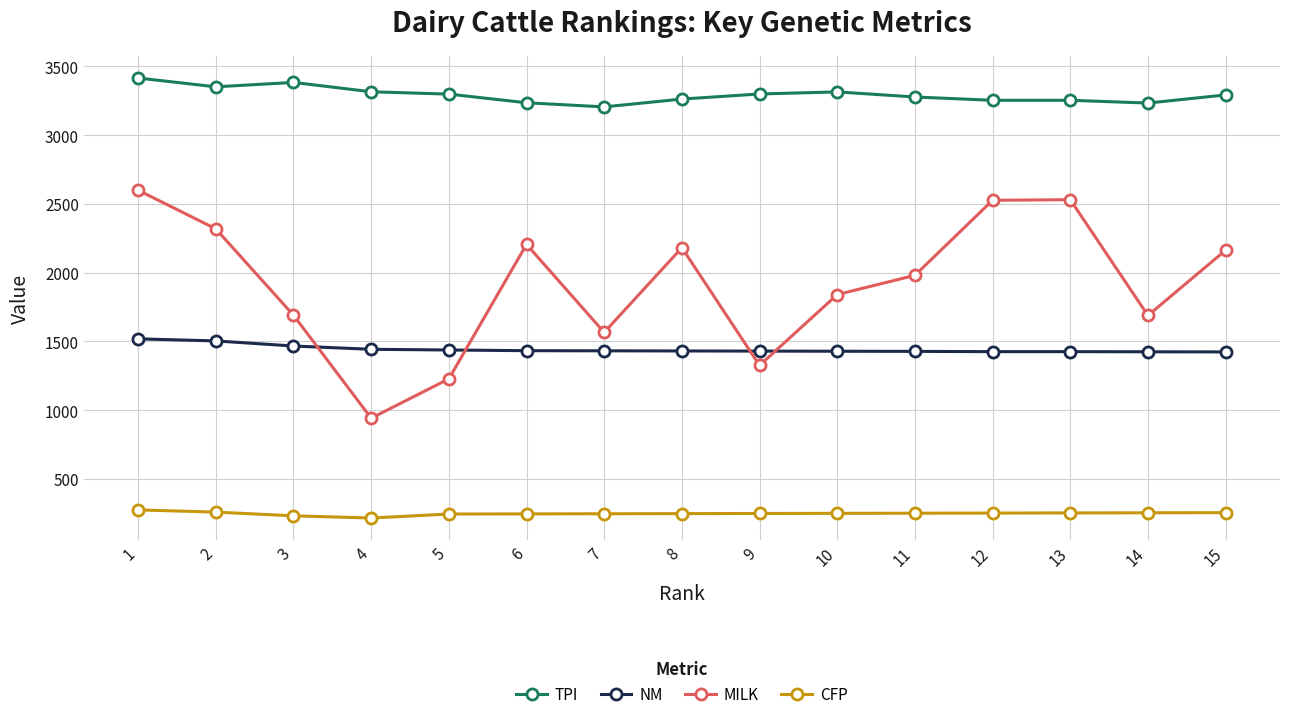

What is the value of the TPI point at the 3rd from the left?

3383